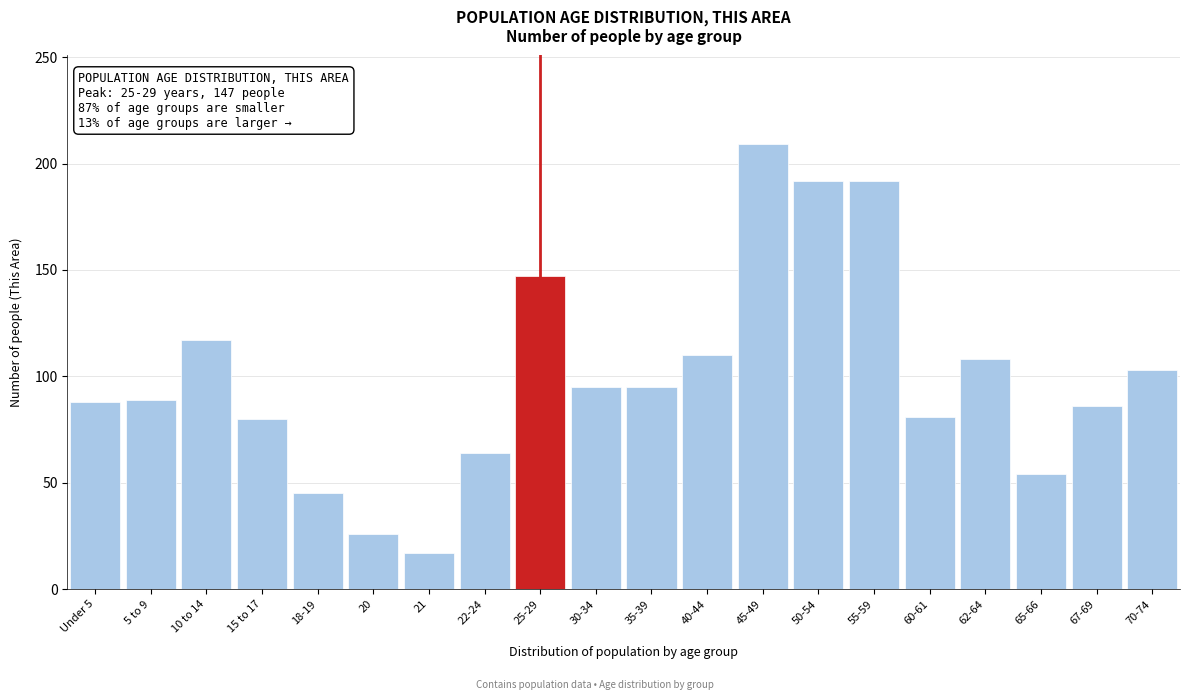

What is the average value?

100